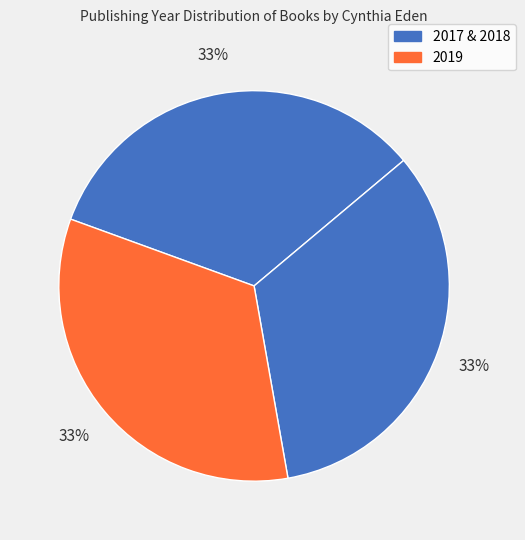

How many segments does this pie chart have?

3